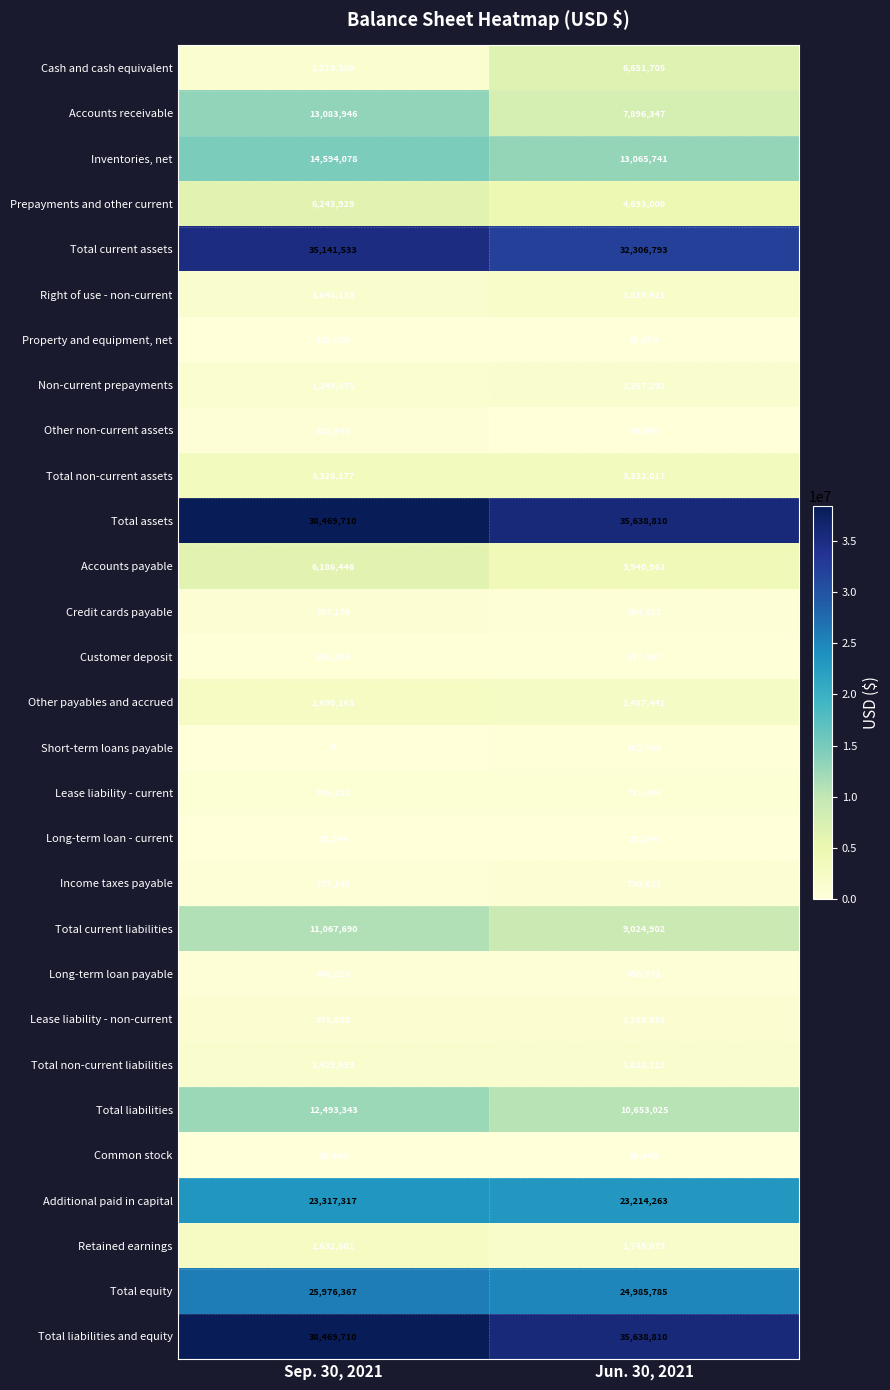

What is the total value across all series at Jun. 30, 2021?

224485885